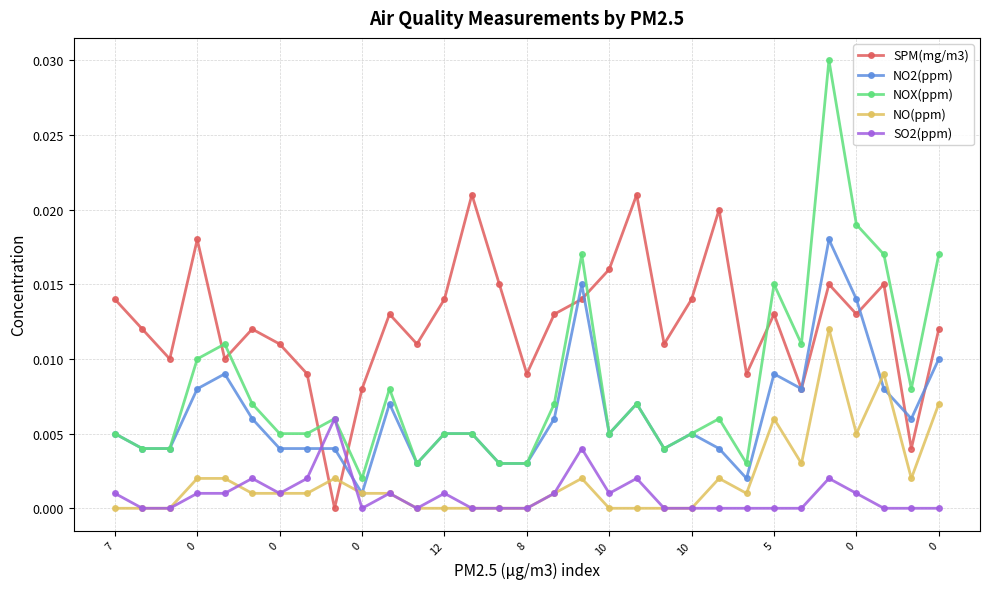

True or false: SO2(ppm) has more than 1 interior local peaks.

True